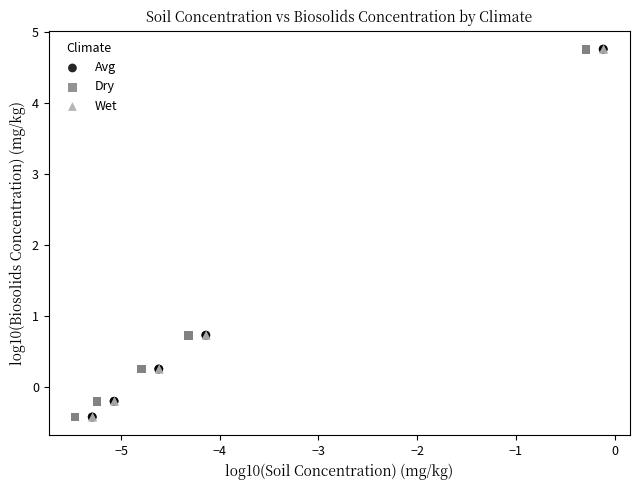

What are all the series names shown in the legend?

Avg, Dry, Wet